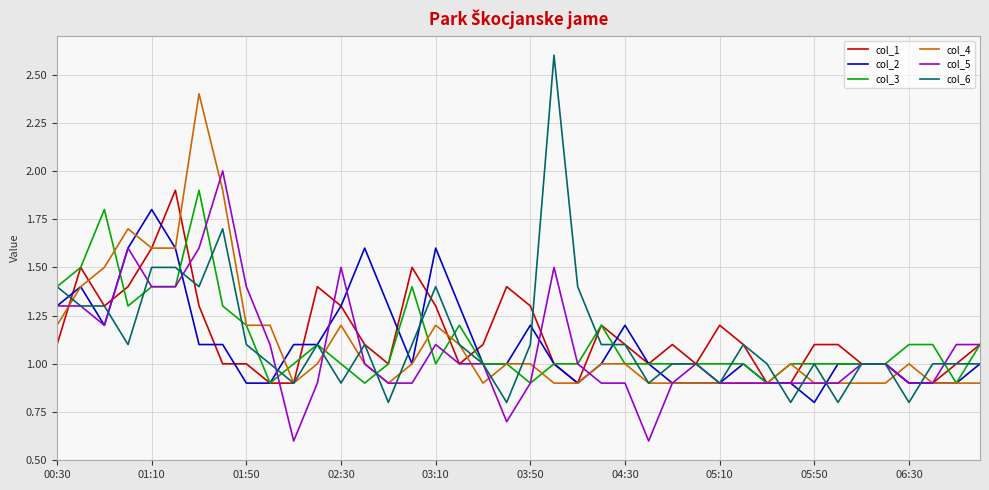

Which series has the widest spread of values?

col_6